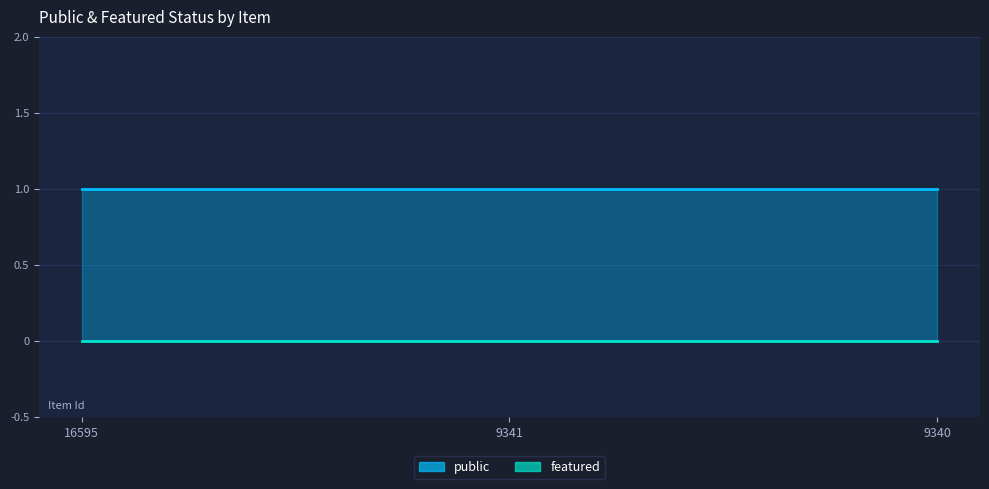

Reading right to left, extract all data points from this chart.

public: 1	1	1
featured: 0	0	0